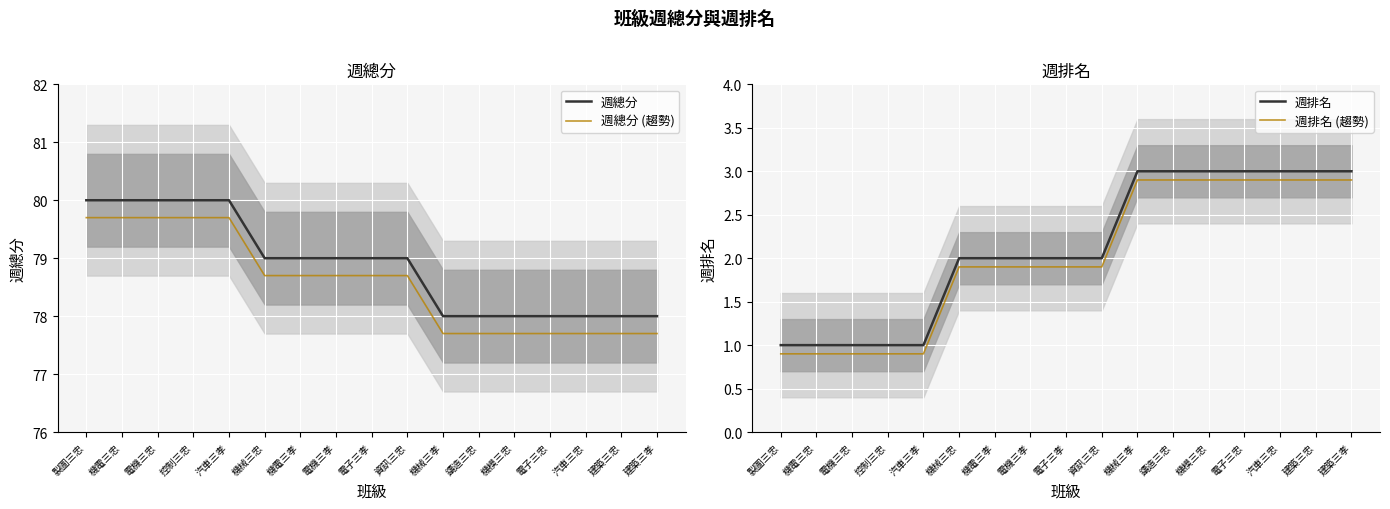

What is the minimum value shown in the chart?

0.9